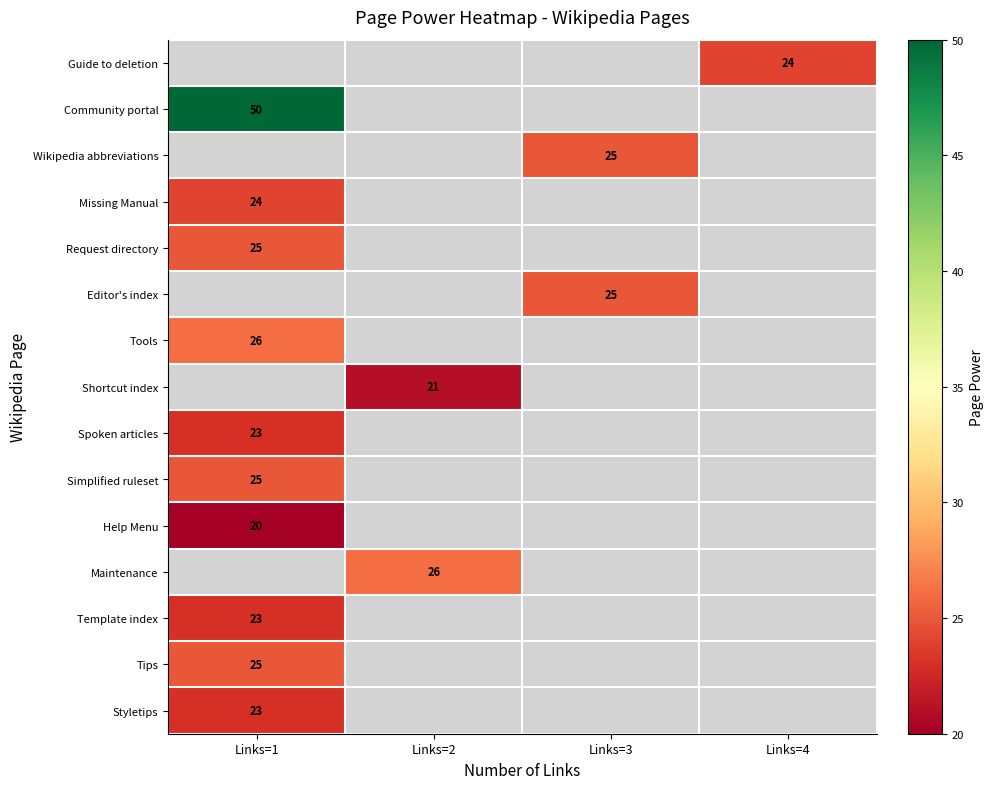

True or false: Maintenance has a value of 15 at Links=2.

False